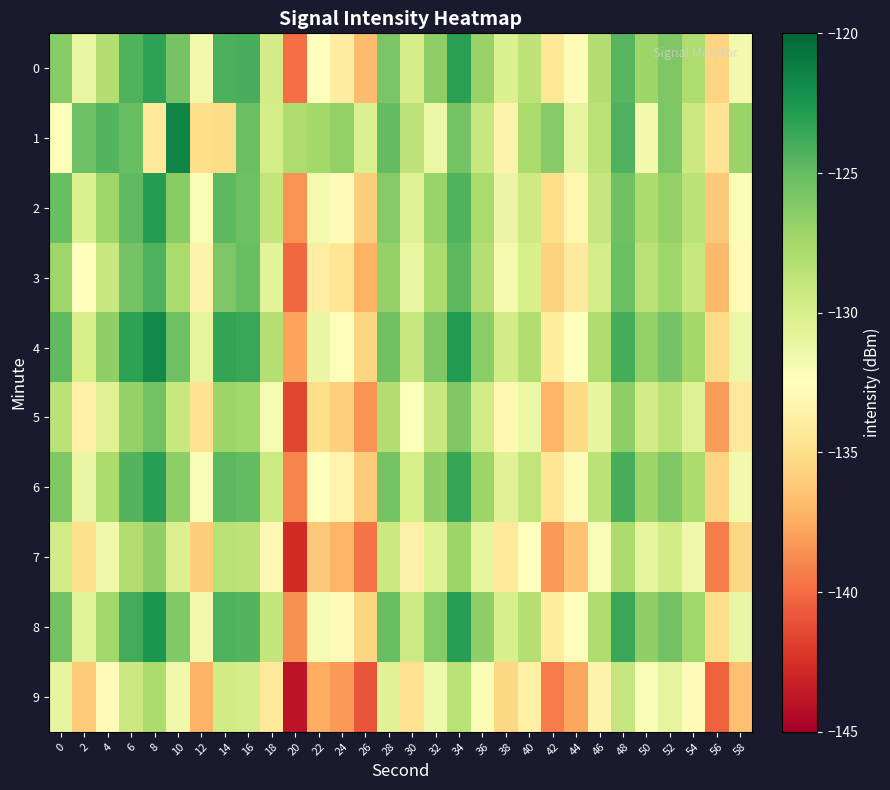

What is the total value across all series at 44?

-1337.9